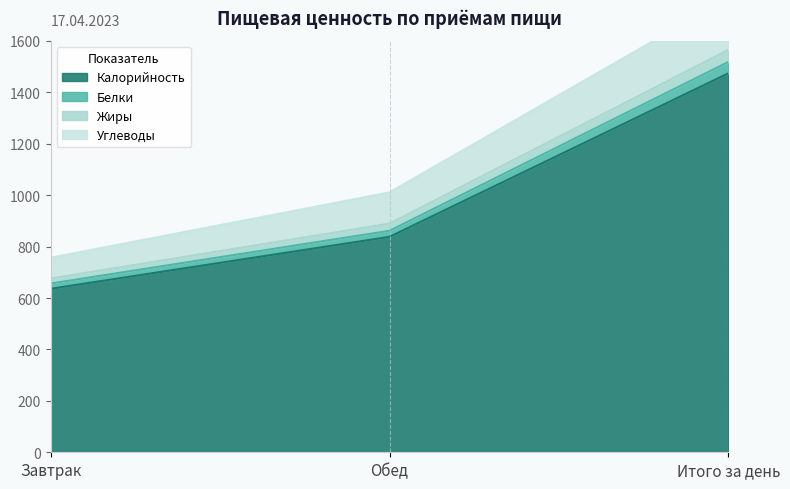

Is it true that Калорийность equals 968.3 at Итого за день?

False